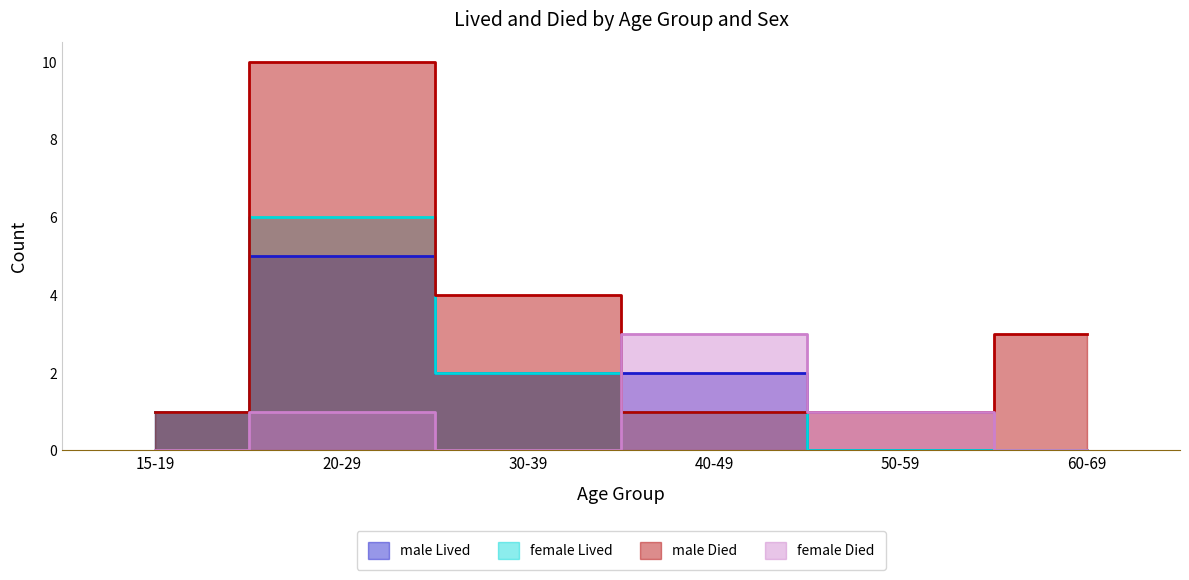

How many lines are shown in the chart?

4